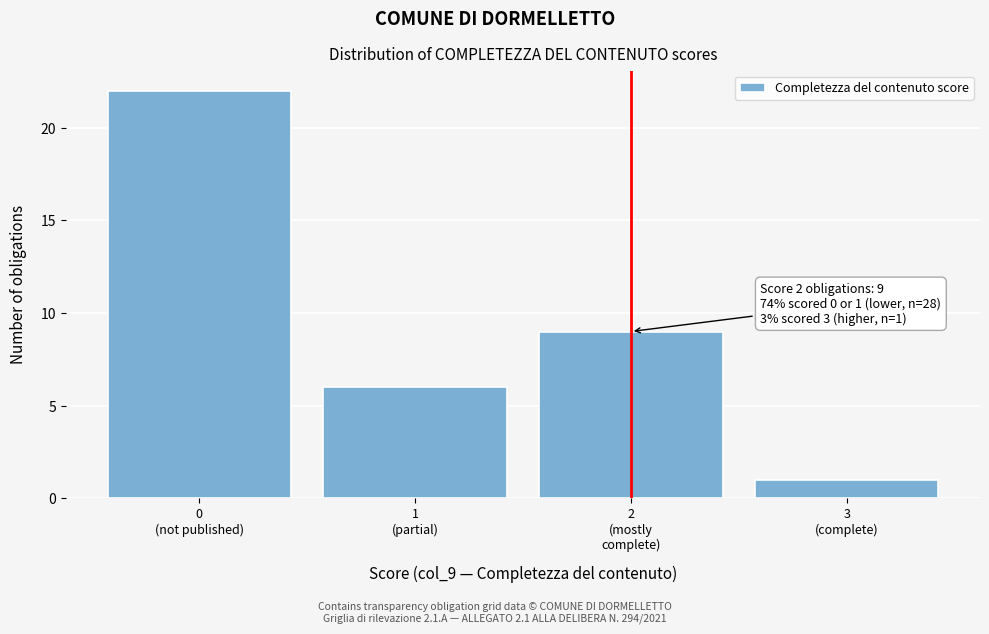

Reading right to left, list all the values displayed in this chart.

1	9	6	22